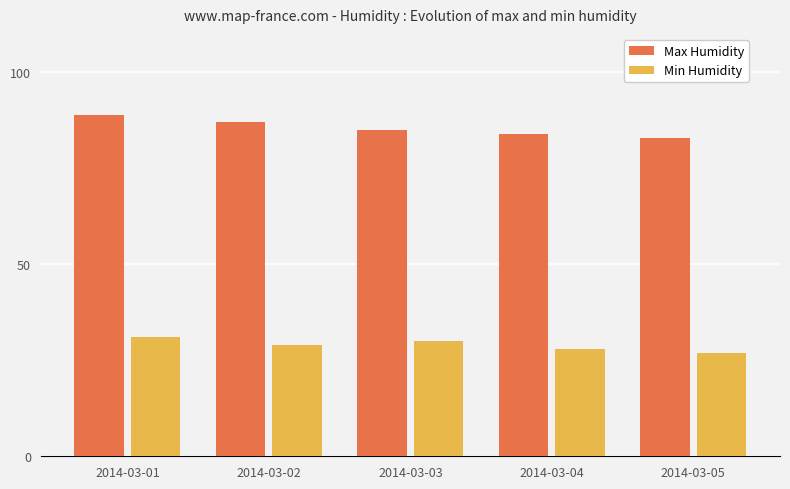

Is the value of Max Humidity at 2014-03-02 greater than the value of Min Humidity at 2014-03-03?

Yes